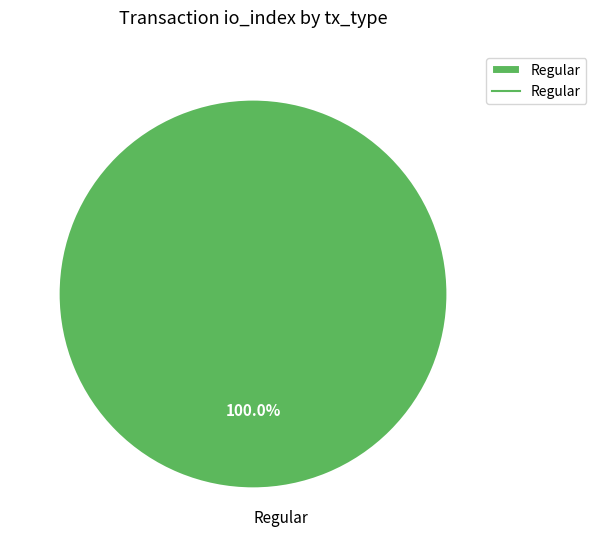

Does any single category account for the majority?

Yes